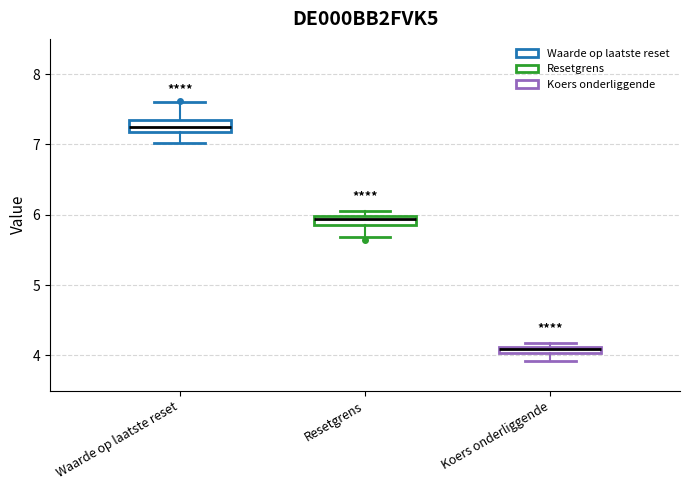

Where is the lower edge of the box for Resetgrens on the y-axis? The values are not printed on the chart, so give them approximately, as read against the axis.

5.9